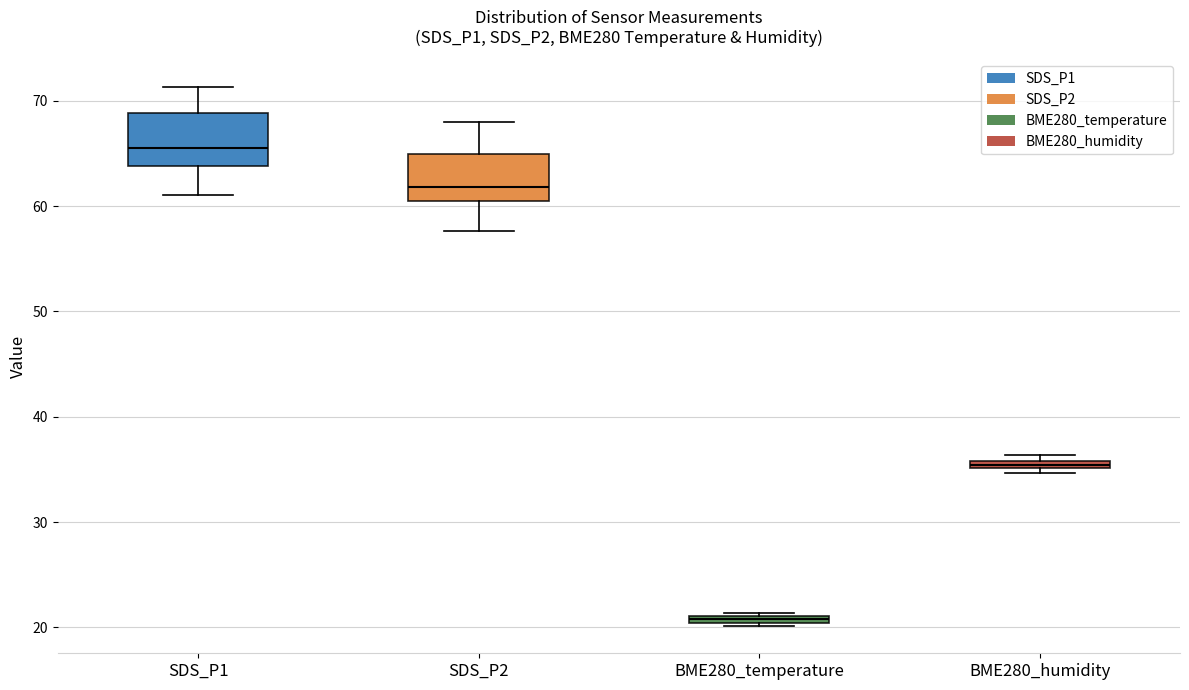

Where does the upper whisker of the box for SDS_P2 end on the y-axis? The values are not printed on the chart, so give them approximately, as read against the axis.

68